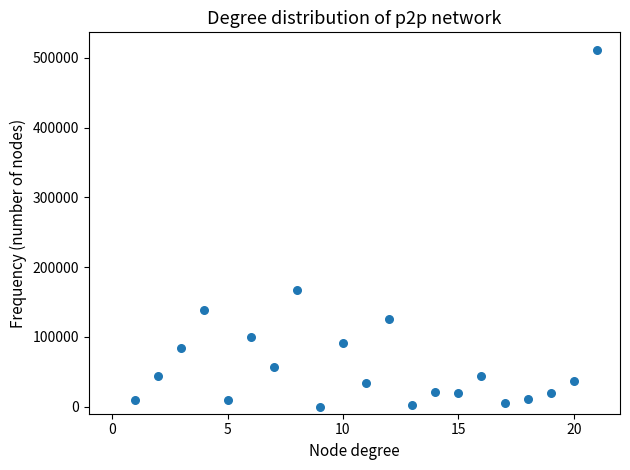

What is the range of Y values (max minus min)?

510768